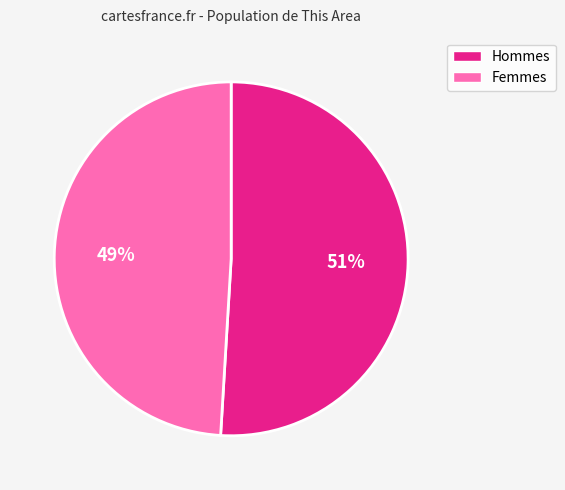

Is there any slice that represents more than half of the pie?

Yes